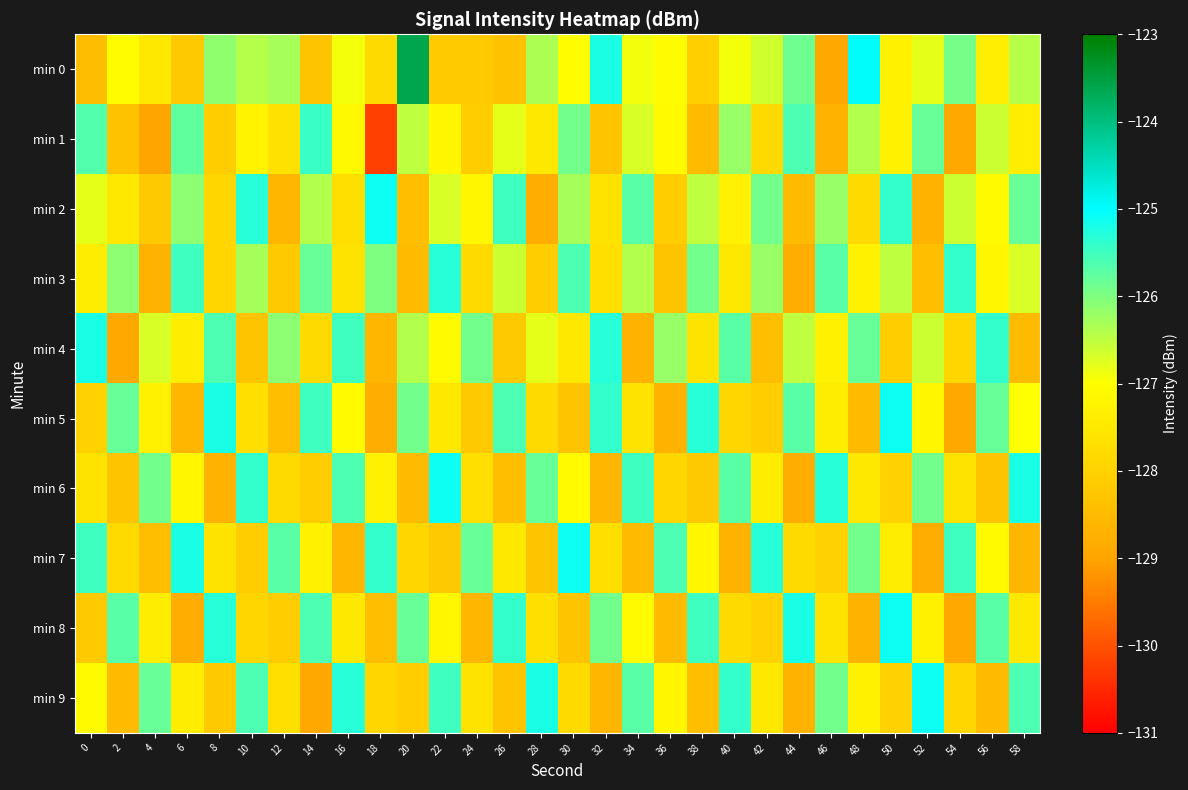

At which category is the sum across all series the highest?

22